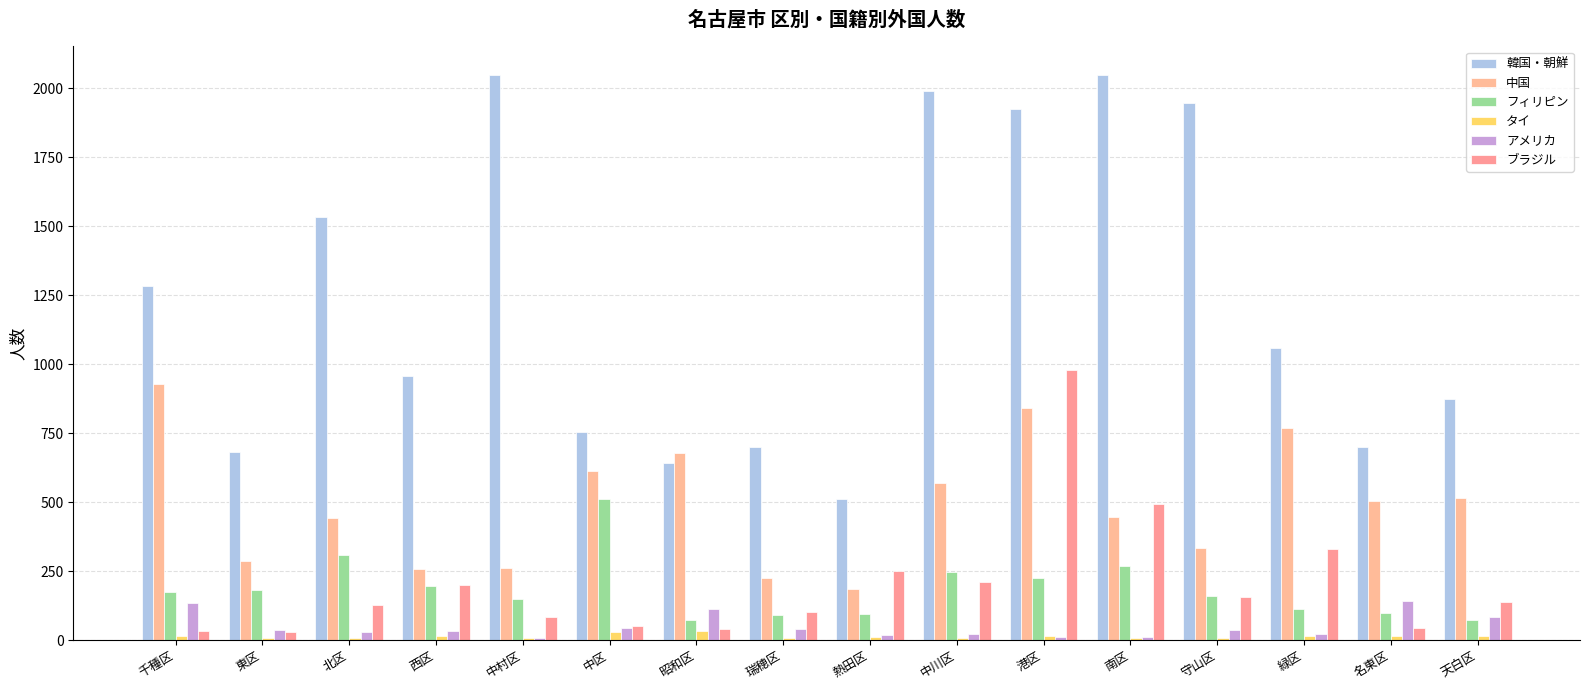

List the series in order of their peak value, lowest first.

タイ, アメリカ, フィリピン, 中国, ブラジル, 韓国・朝鮮